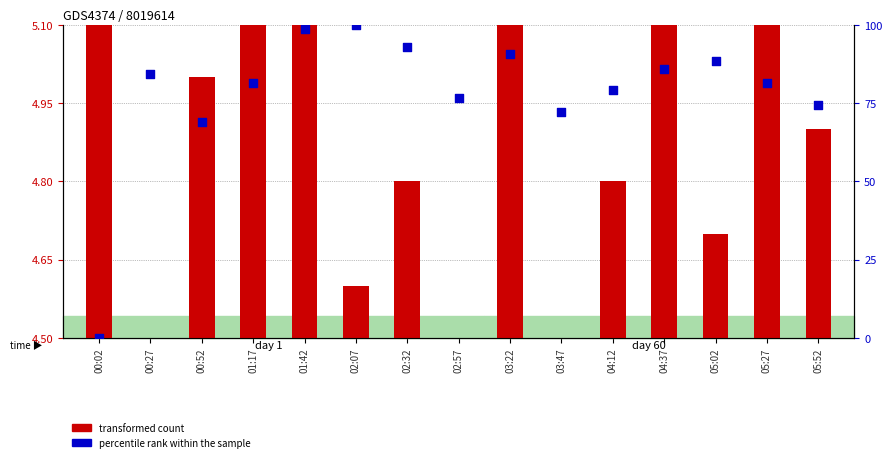

Which series contains the highest Y value?

percentile rank within the sample